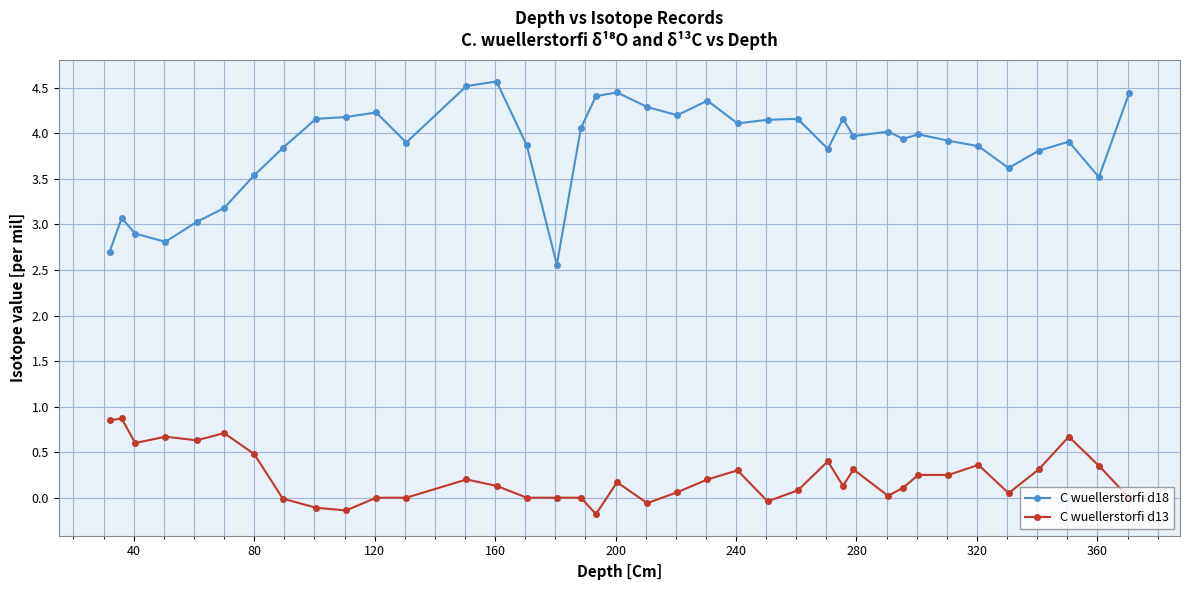

Which series has the widest spread of values?

C wuellerstorfi d18